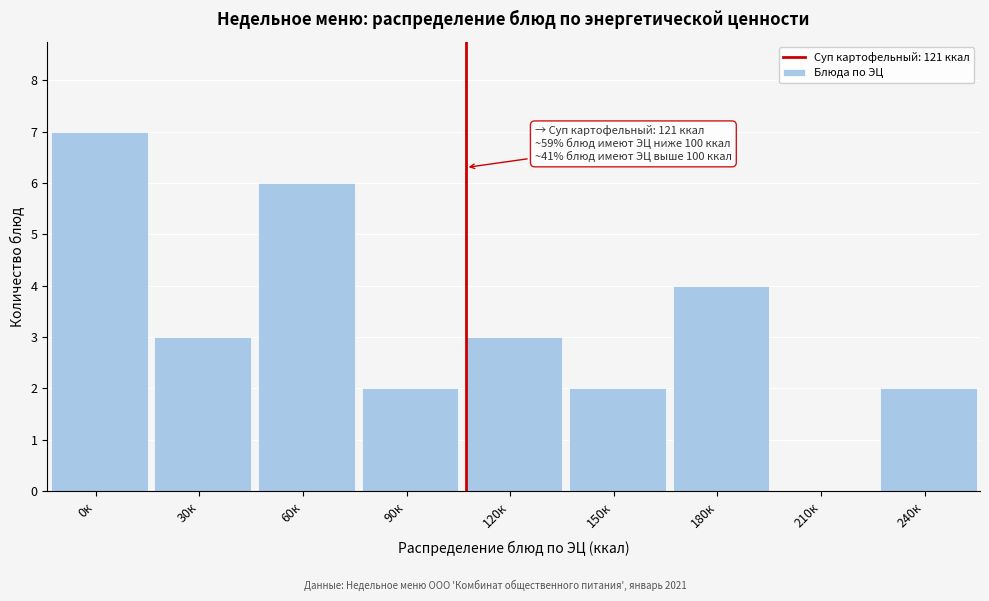

Reading left to right, extract all data points from this chart.

0к=7	30к=3	60к=6	90к=2	120к=3	150к=2	180к=4	210к=0	240к=2